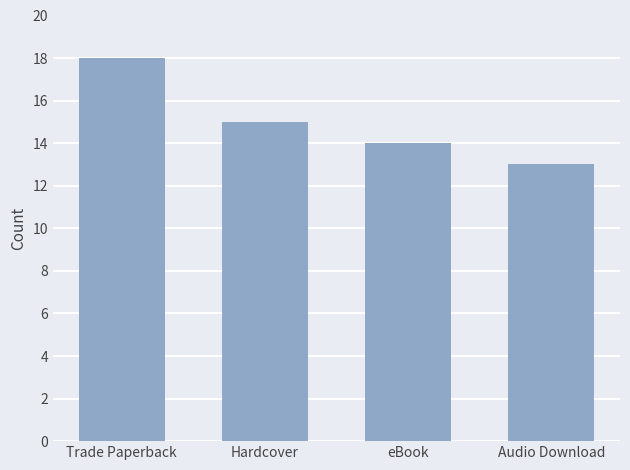

Are the bars horizontal?

No